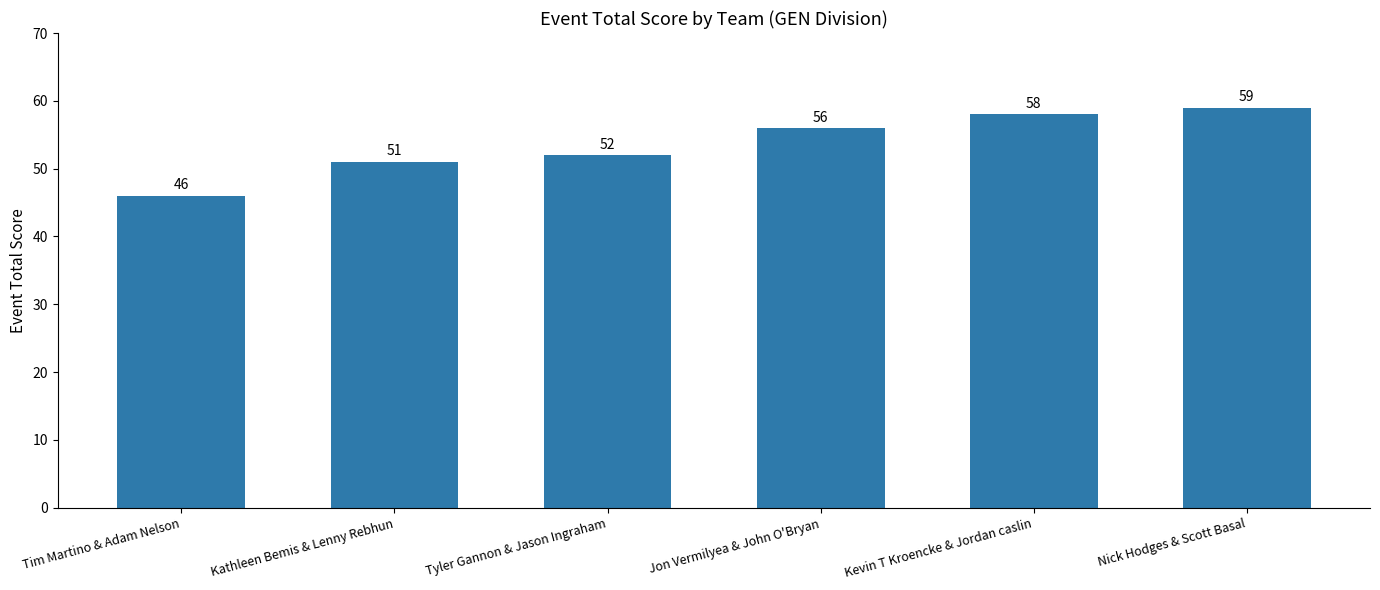

How many series are shown in this chart?

1